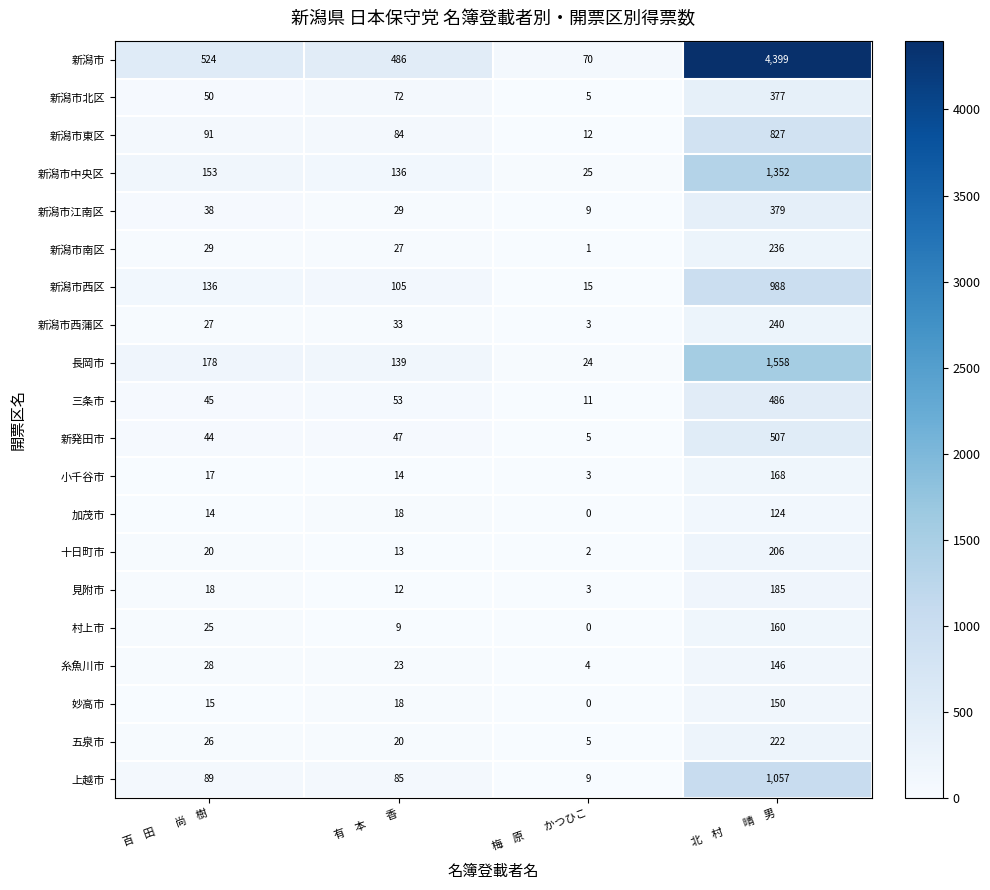

The value of 村上市 at 百　田　　尚　樹 is 39. True or false?

False